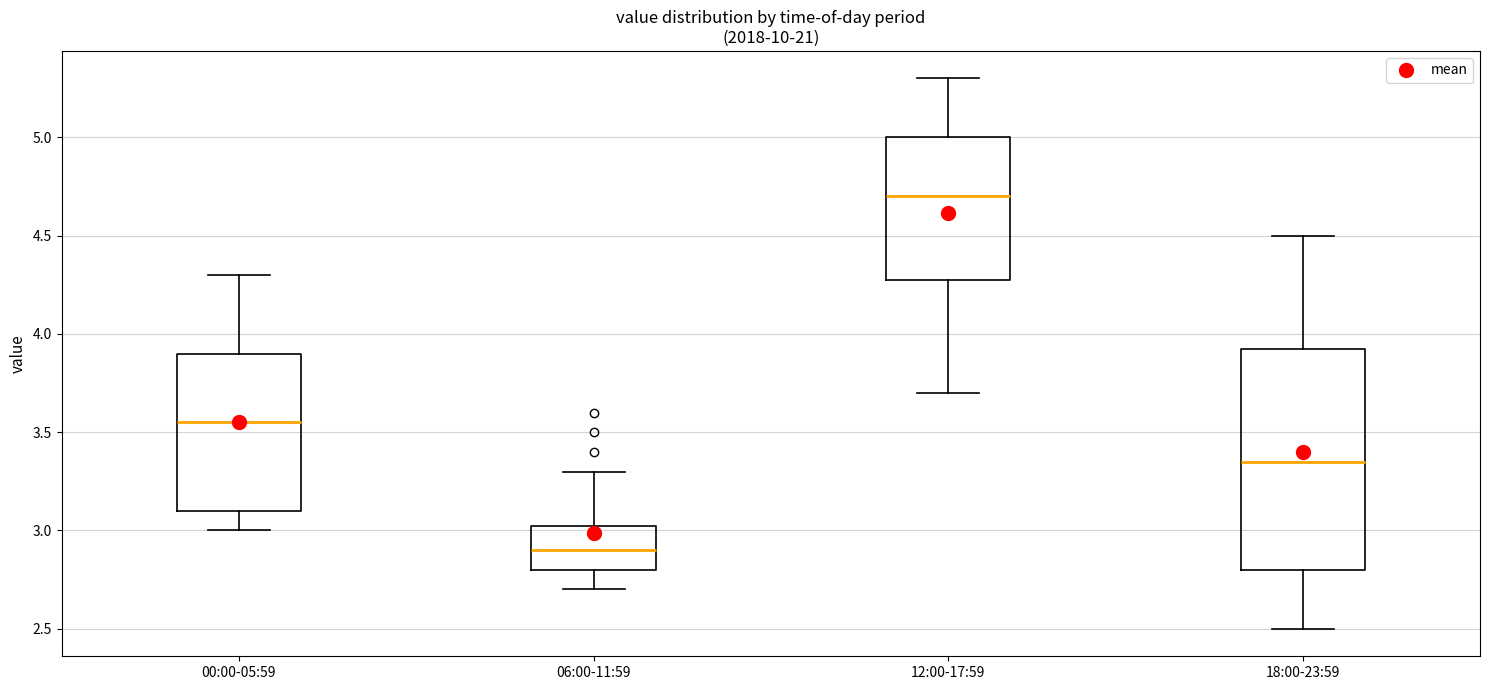

Reading left to right, transcribe this box plot: for each box, give where its median line is, the range the box spans, and where its two whiskers end, as read against the y-axis. The values are not printed on the chart, so give them approximately, as read against the axis.

00:00-05:59: median 3.55, box 3.10 to 3.90, whiskers 3.00 to 4.30
06:00-11:59: median 2.90, box 2.80 to 3.05, whiskers 2.70 to 3.30
12:00-17:59: median 4.70, box 4.30 to 5.00, whiskers 3.70 to 5.30
18:00-23:59: median 3.35, box 2.80 to 3.95, whiskers 2.50 to 4.50